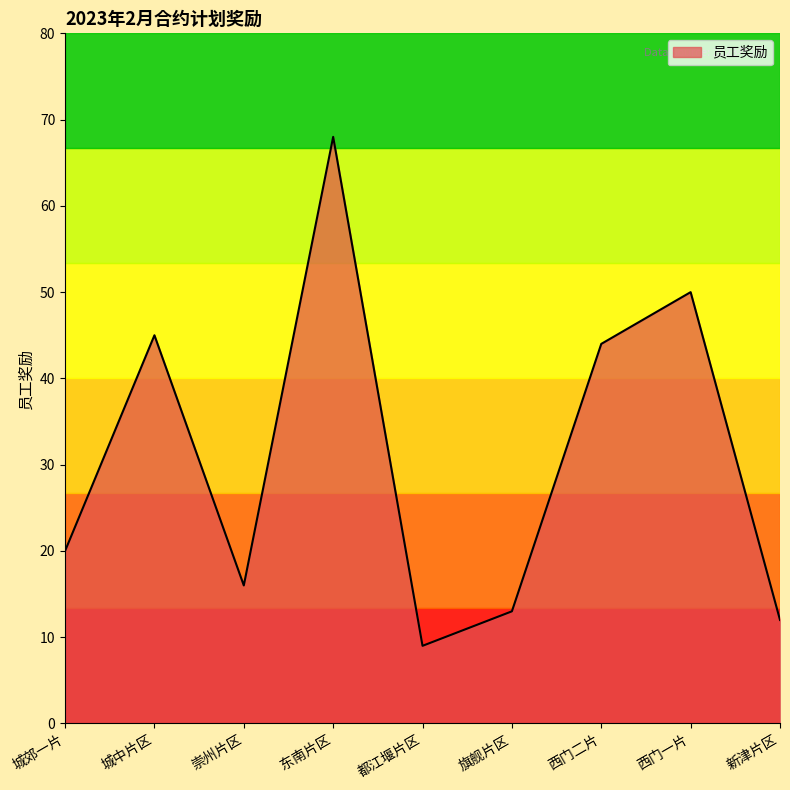

Reading left to right, what are all the values shown in this chart?

20	45	16	68	9	13	44	50	12